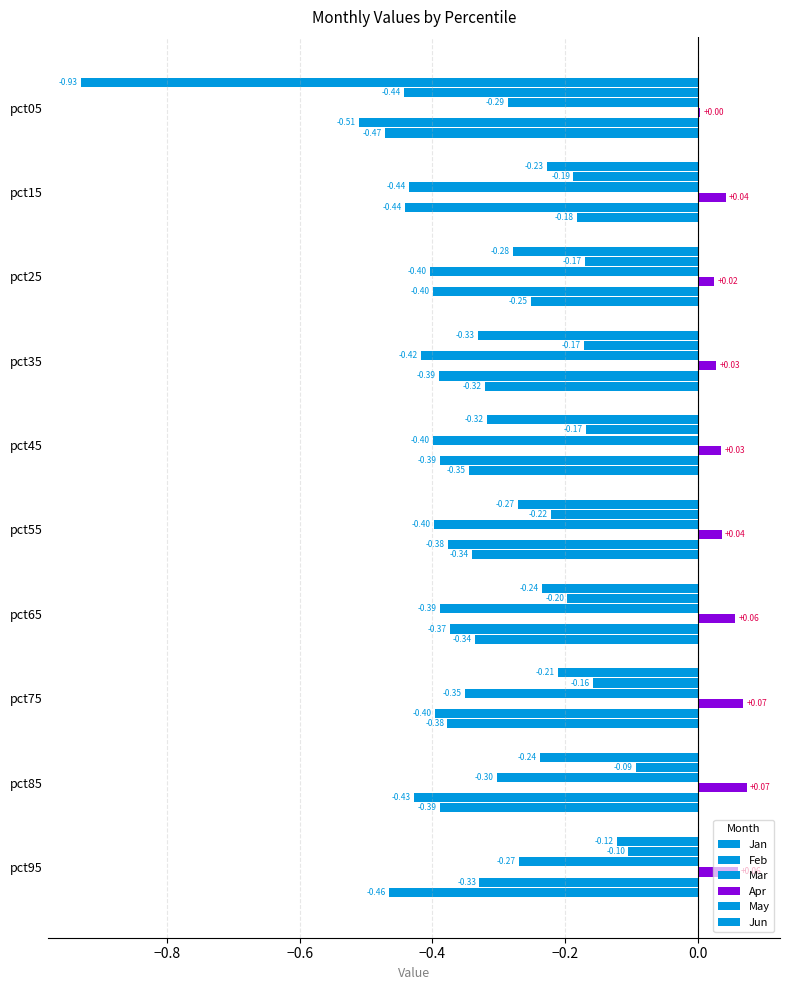

What is the minimum value shown in the chart?

-0.9